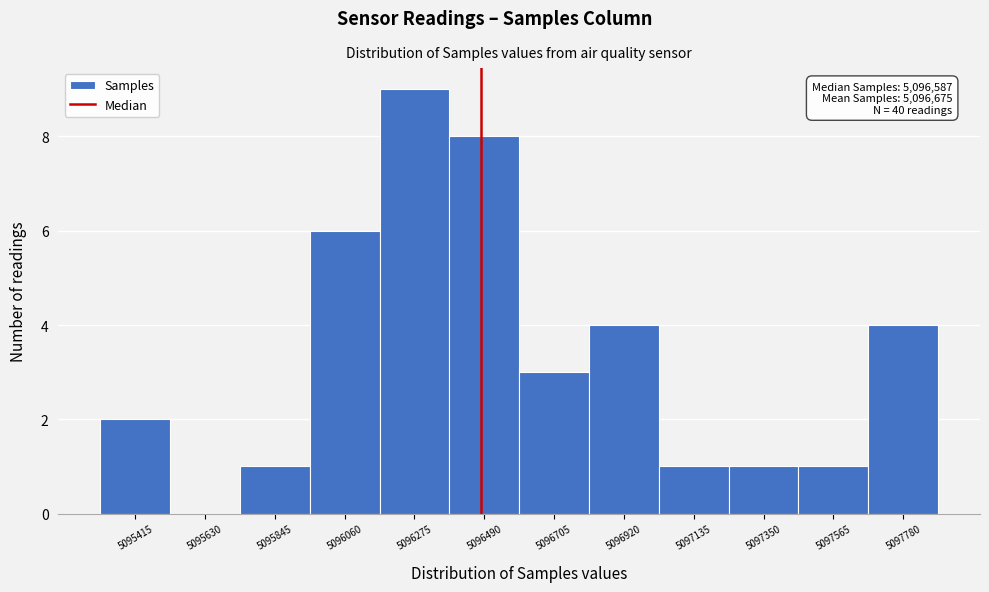

Reading right to left, what are all the values shown in this chart?

5097780=4	5097565=1	5097350=1	5097135=1	5096920=4	5096705=3	5096490=8	5096275=9	5096060=6	5095845=1	5095630=0	5095415=2